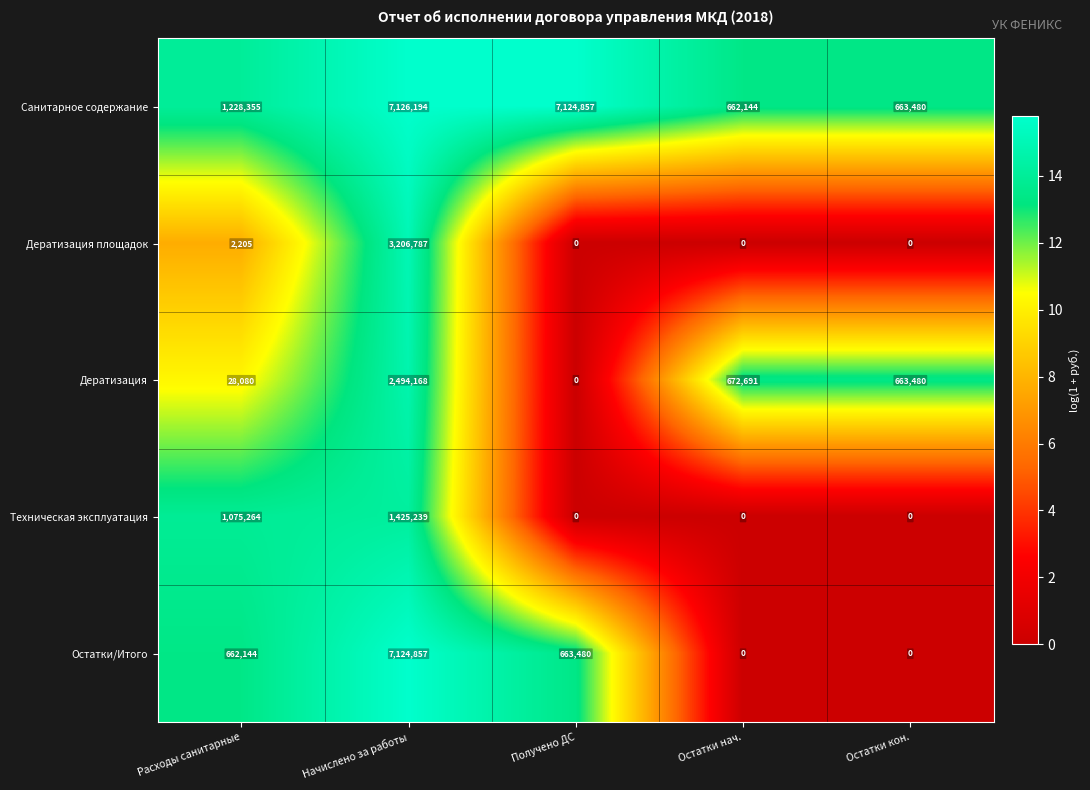

The value of Дератизация at Остатки нач. is 672691. True or false?

True